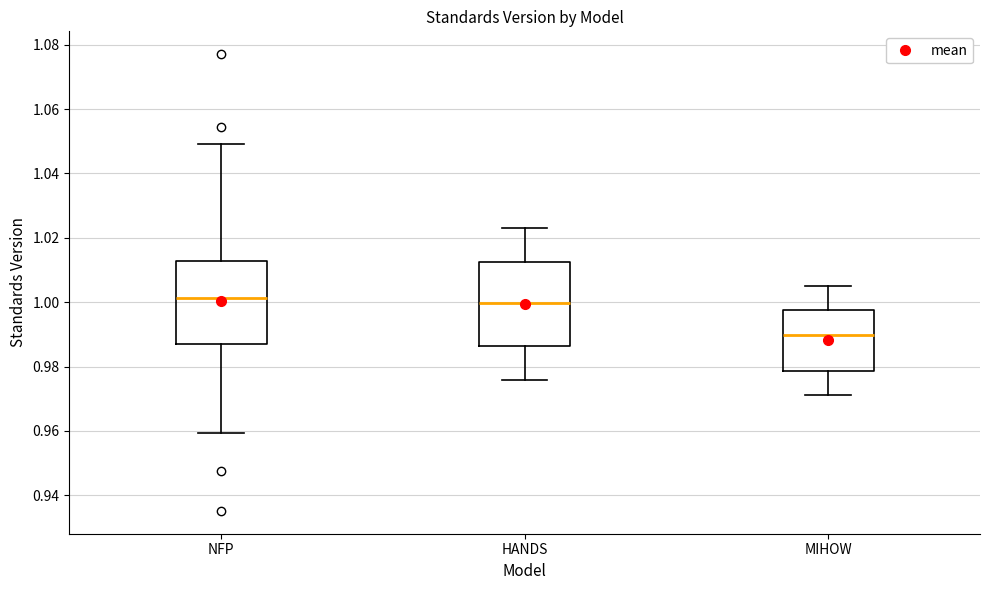

Reading left to right, read every box against the y-axis: the position of its median line, the range the box covers, and the ends of its whiskers. The values are not printed on the chart, so give them approximately, as read against the axis.

NFP: median 1.002, box 0.986 to 1.012, whiskers 0.960 to 1.050
HANDS: median 1.000, box 0.986 to 1.012, whiskers 0.976 to 1.024
MIHOW: median 0.990, box 0.978 to 0.998, whiskers 0.972 to 1.004